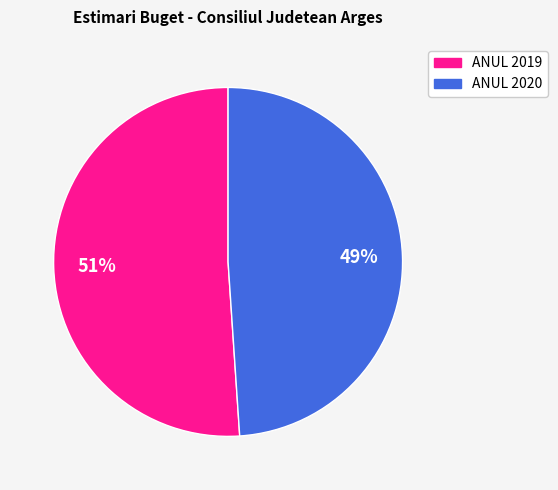

What is the ratio of the value at ANUL 2019 to the value at ANUL 2020?

1.0